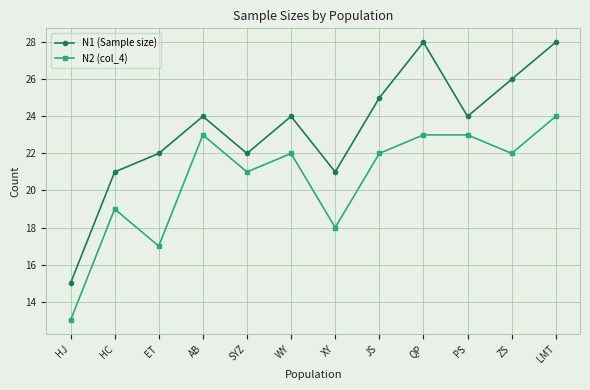

Reading right to left, list all the values displayed in this chart.

N1 (Sample size): 28	26	24	28	25	21	24	22	24	22	21	15
N2 (col_4): 24	22	23	23	22	18	22	21	23	17	19	13